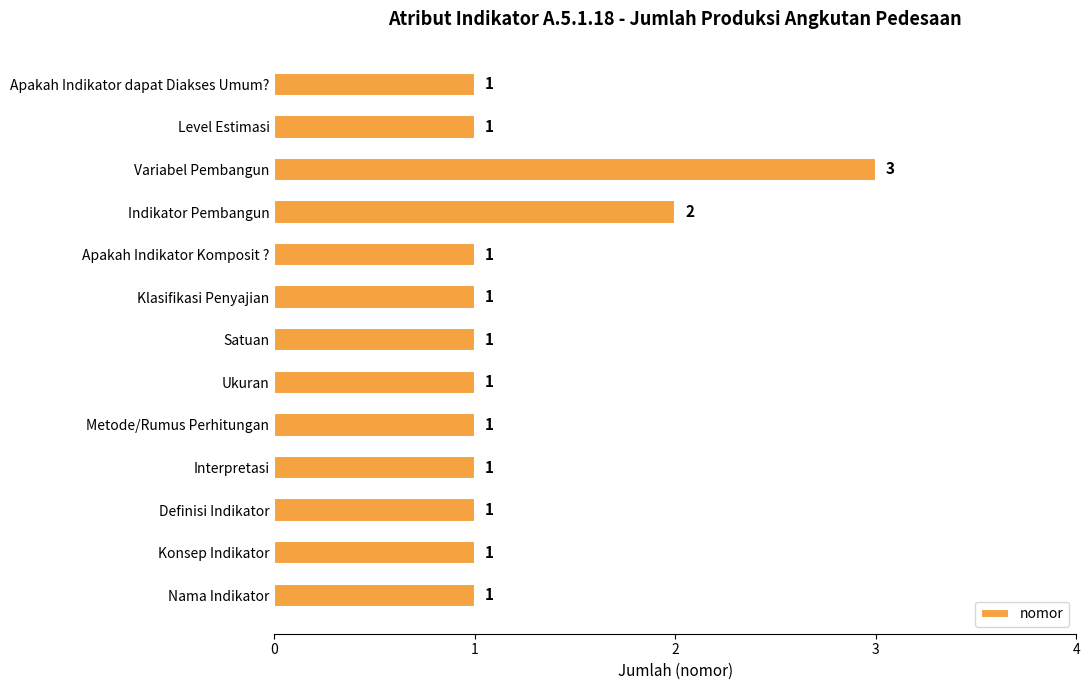

What is the average value?

1